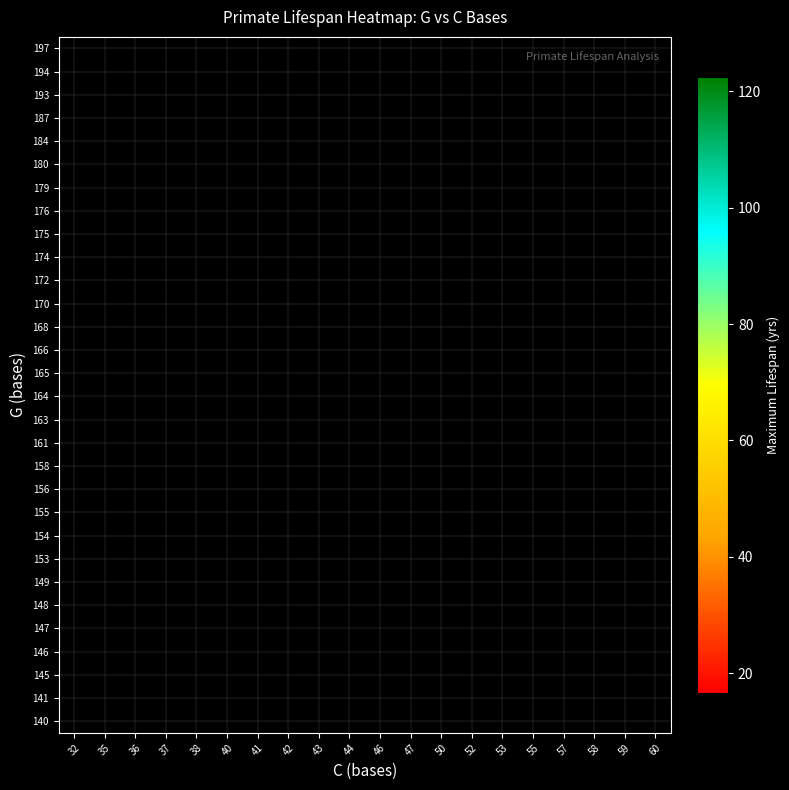

How many series are shown in this chart?

30